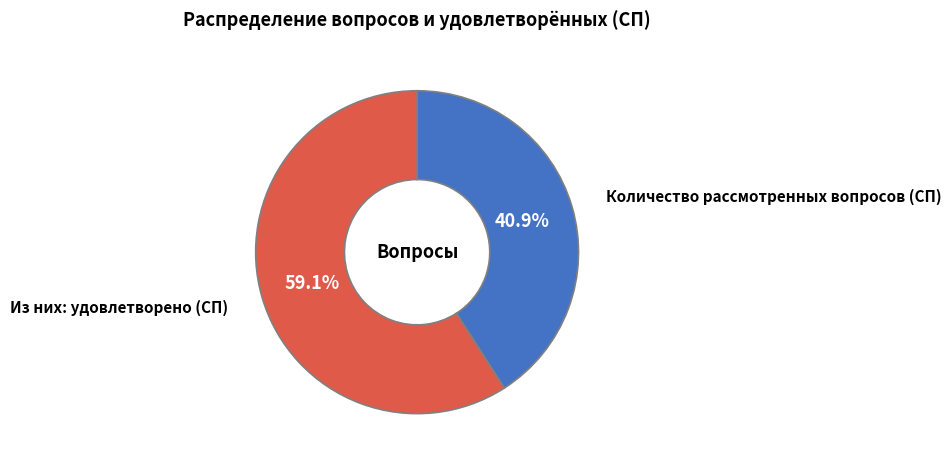

Is there a majority slice in this chart?

Yes